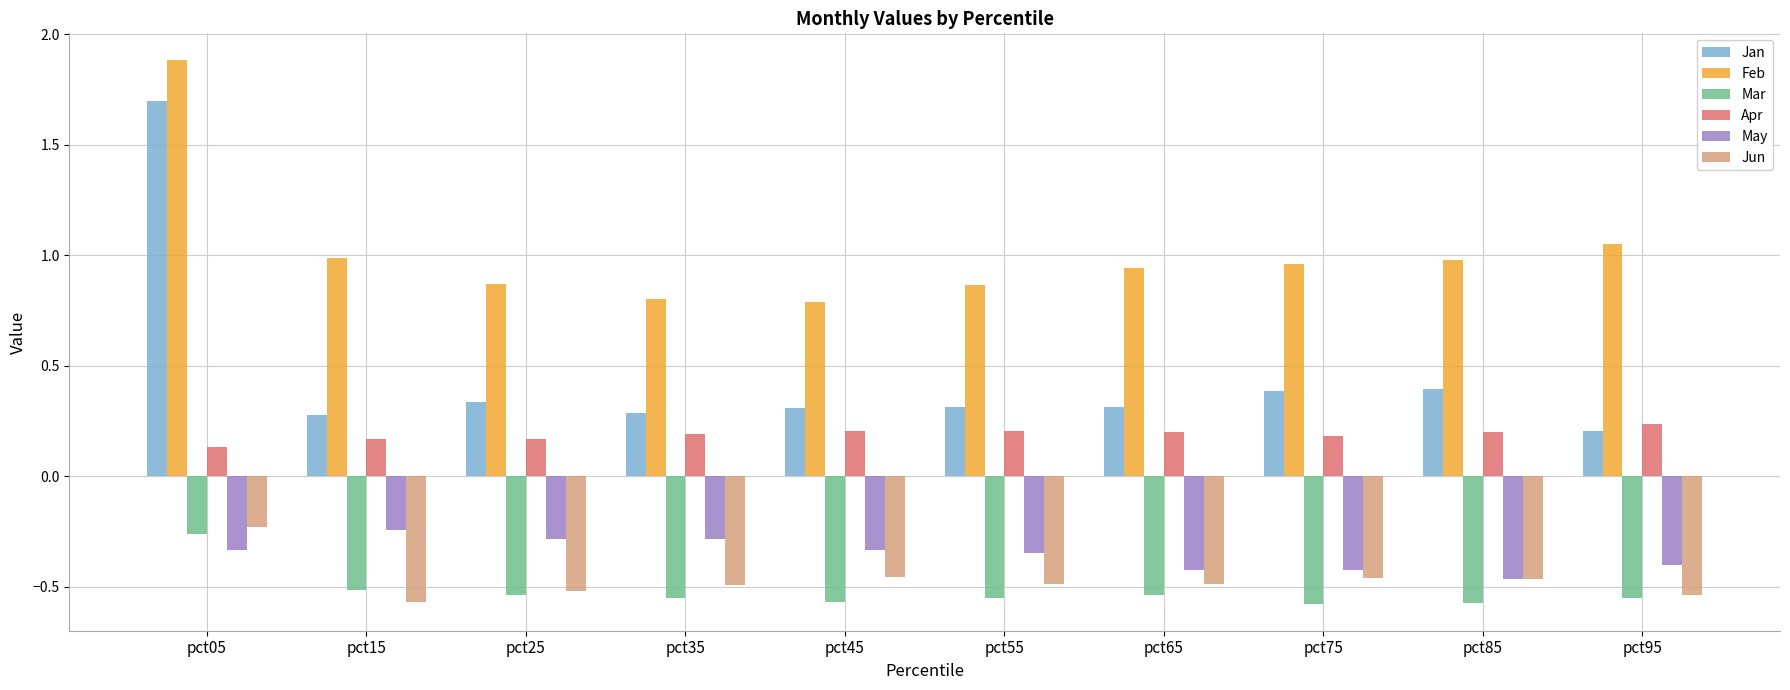

True or false: Feb has a value of 0.3 at pct25.

False